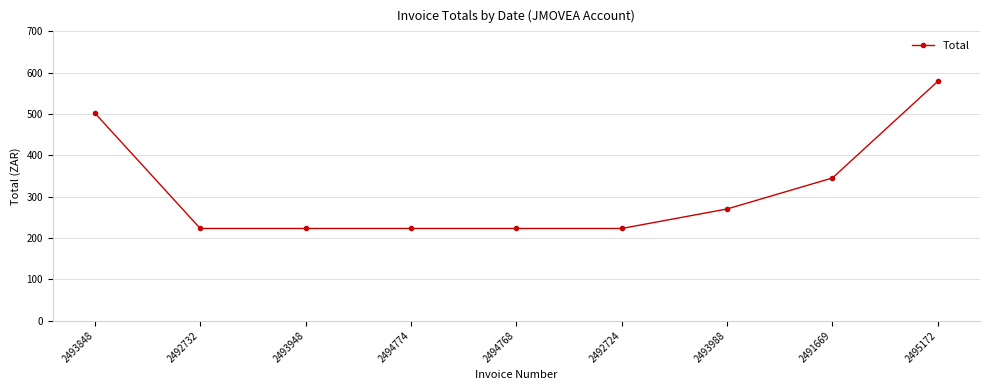

What is the difference between the second highest and minimum values?

279.3